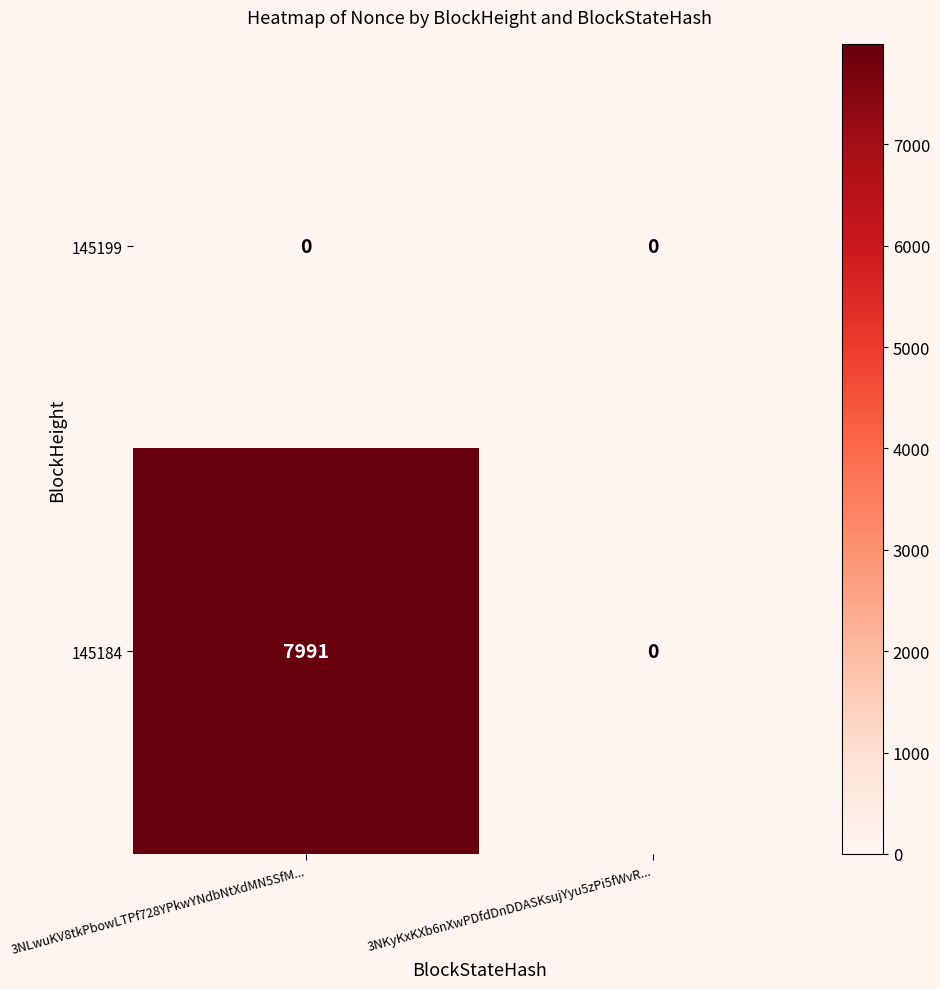

Reading left to right, list all the values displayed in this chart.

145199: 0	0
145184: 7991	0